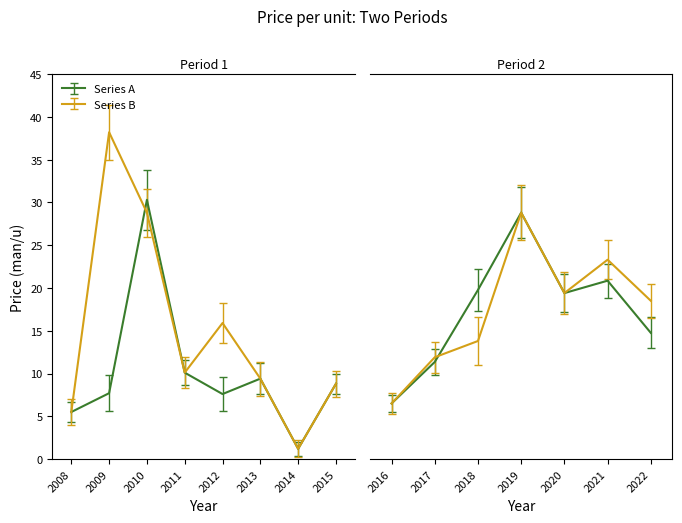

Is it true that Price (man/u) equals 8.8 at 2015?

True